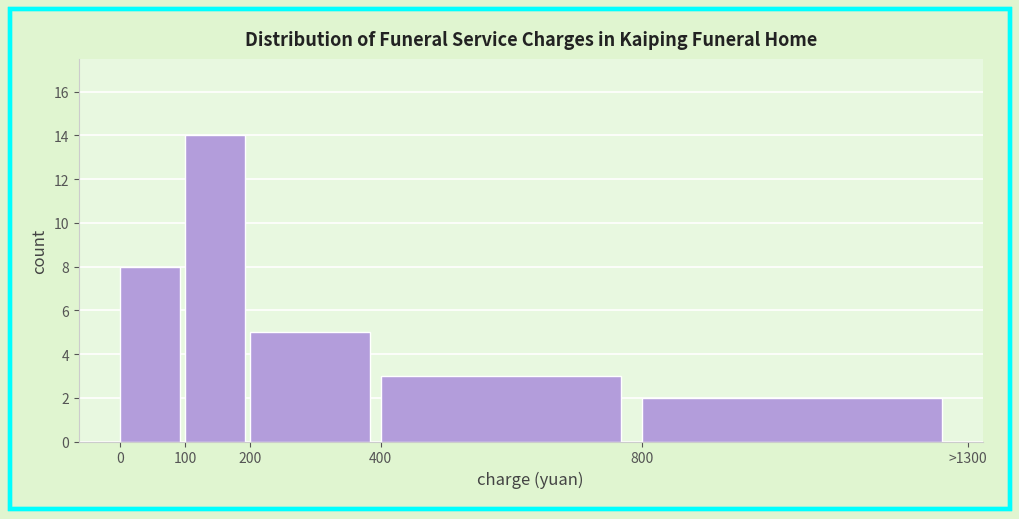

Reading right to left, transcribe all the data shown in this chart.

2	3	5	14	8